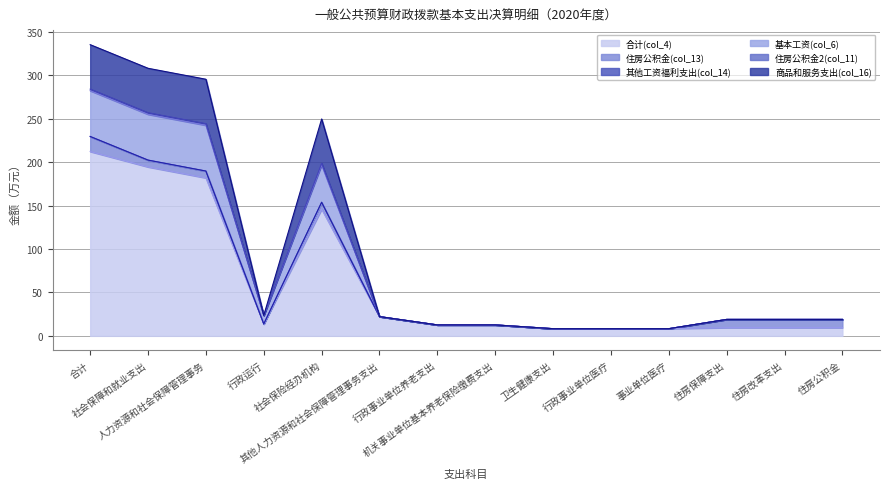

What is the lowest value of the 住房公积金2(col_11) series?

8.3